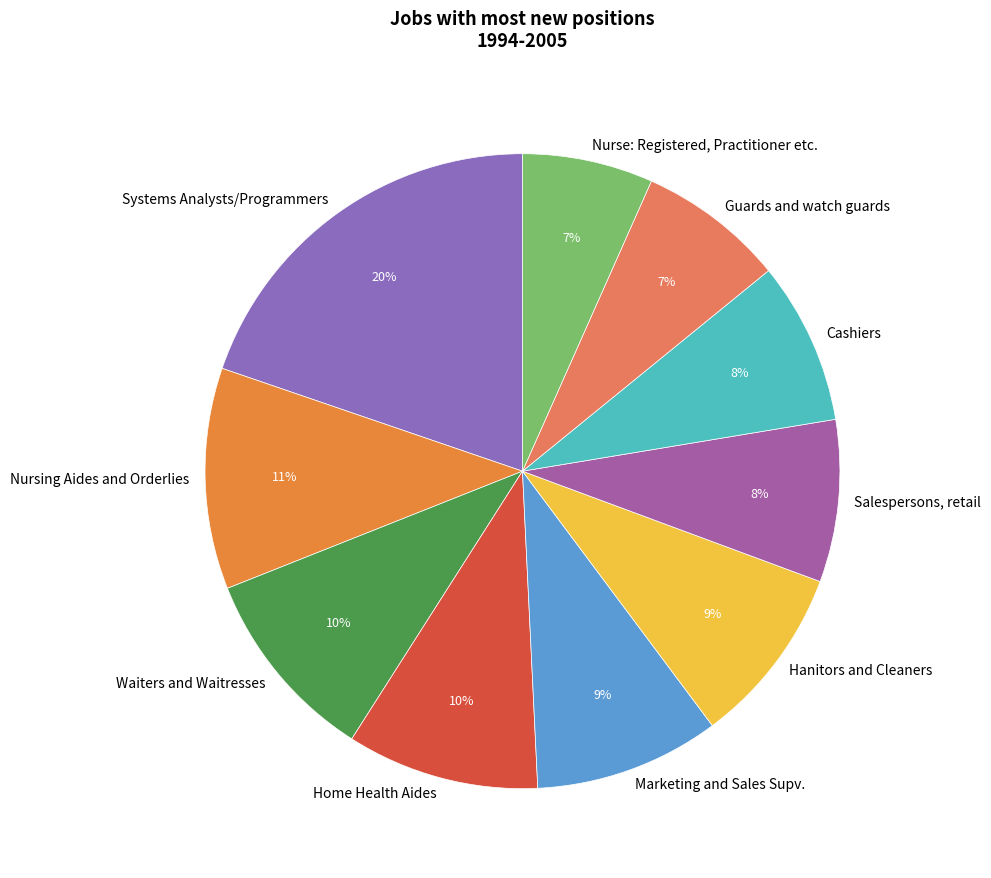

To the nearest percent, what is the combined percentage of Home Health Aides and Hanitors and Cleaners?

19%